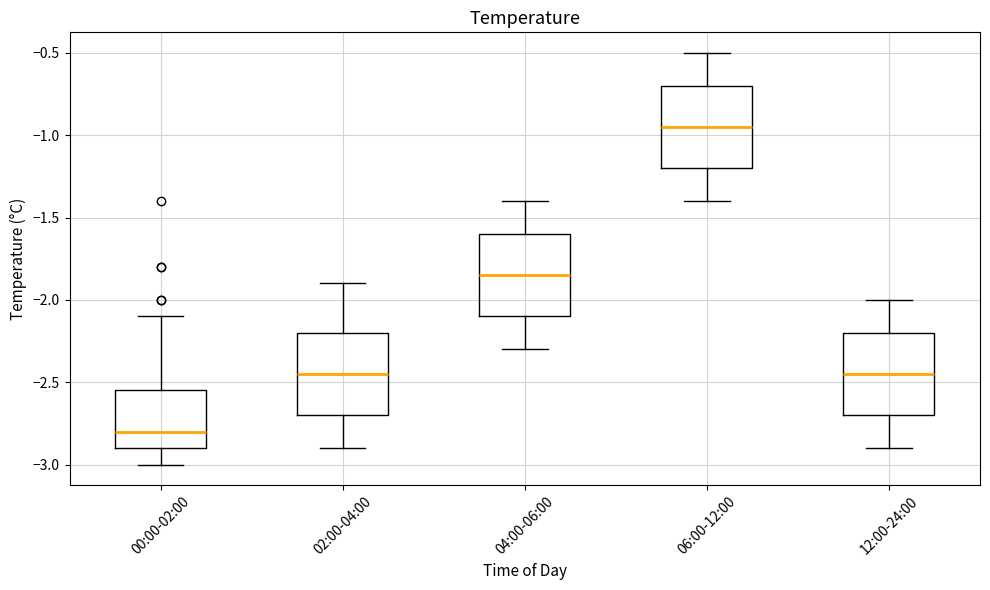

Which box's median line is the highest?

06:00-12:00